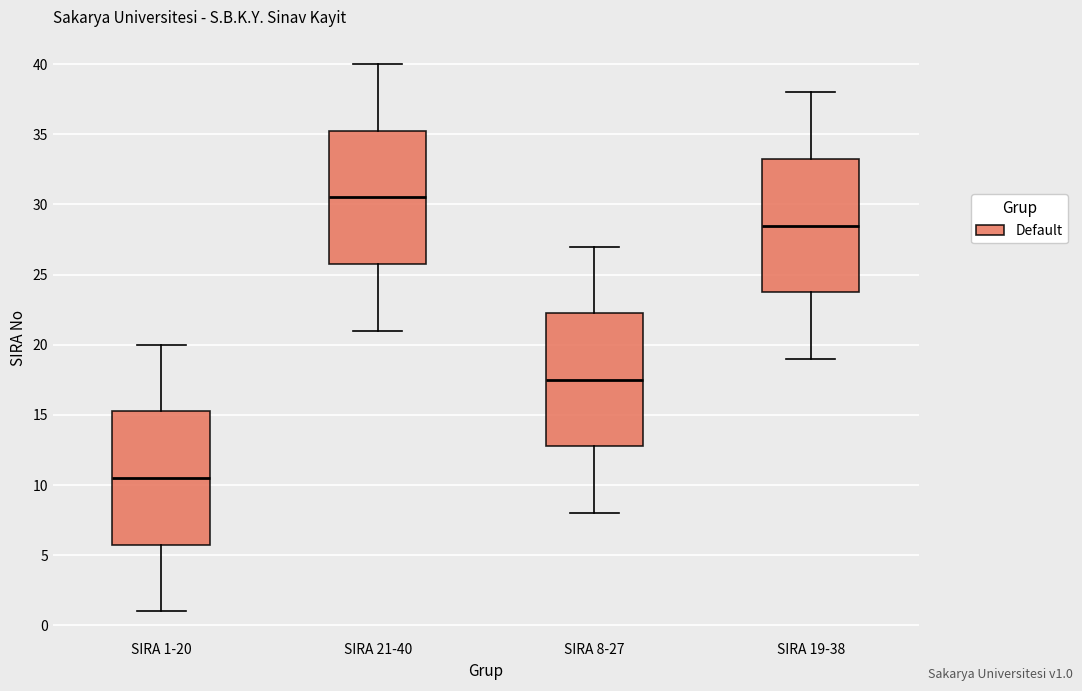

Reading left to right, read every box against the y-axis: the position of its median line, the range the box covers, and the ends of its whiskers. The values are not printed on the chart, so give them approximately, as read against the axis.

SIRA 1-20: median 10.5, box 6.0 to 15.5, whiskers 1.0 to 20.0
SIRA 21-40: median 30.5, box 26.0 to 35.5, whiskers 21.0 to 40.0
SIRA 8-27: median 17.5, box 13.0 to 22.5, whiskers 8.0 to 27.0
SIRA 19-38: median 28.5, box 24.0 to 33.5, whiskers 19.0 to 38.0